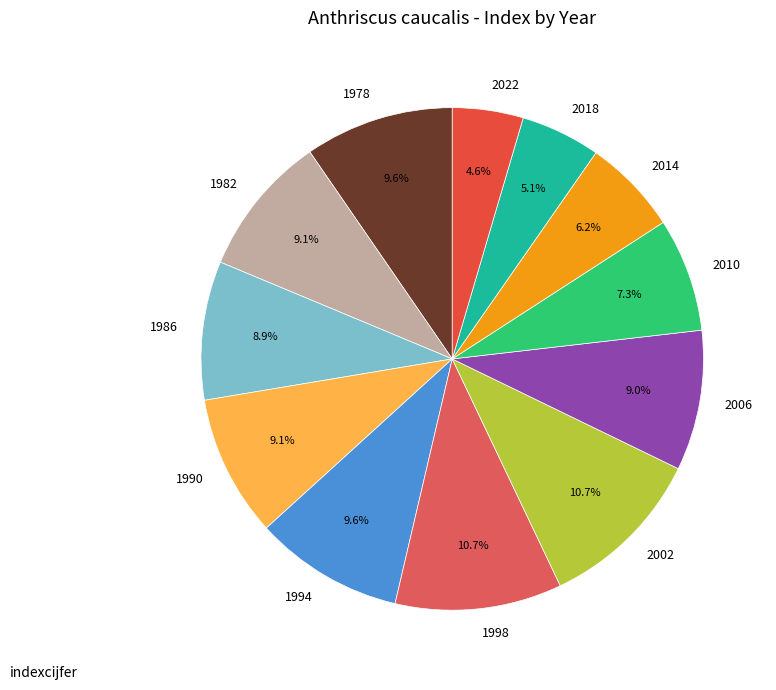

Between 2022 and 2010, which is larger?

2010